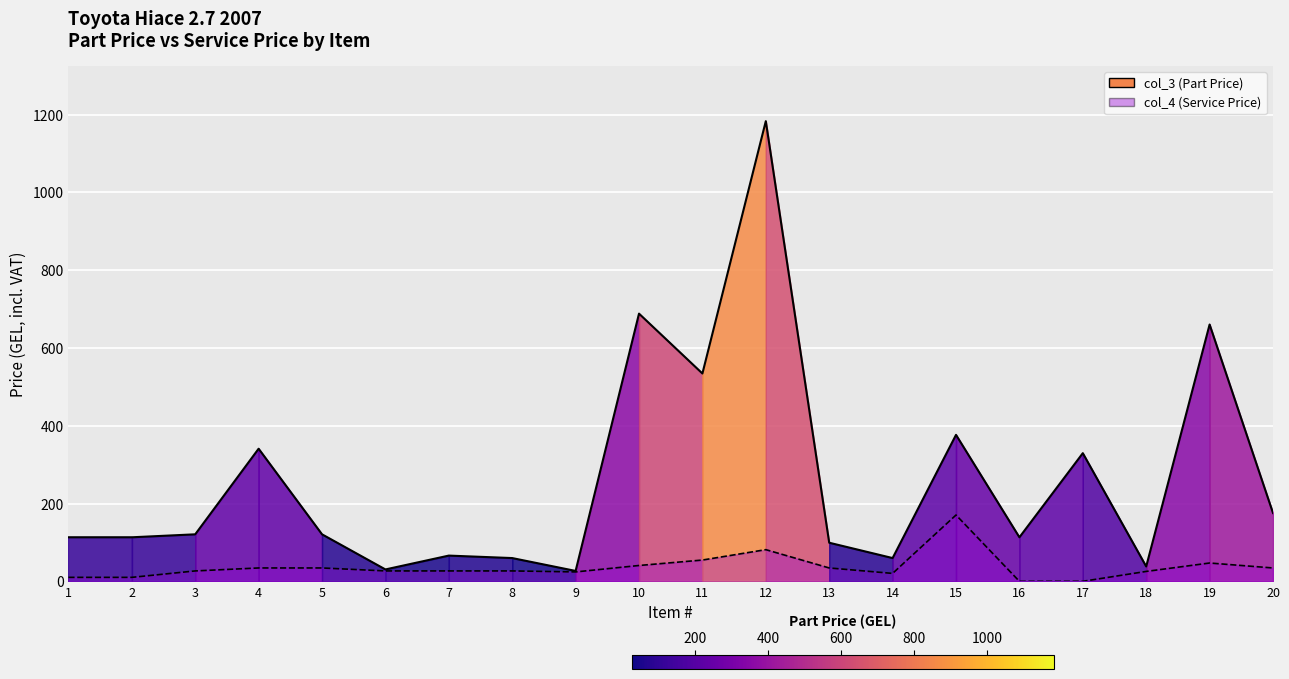

Which has a higher value, 8 or 9?

8